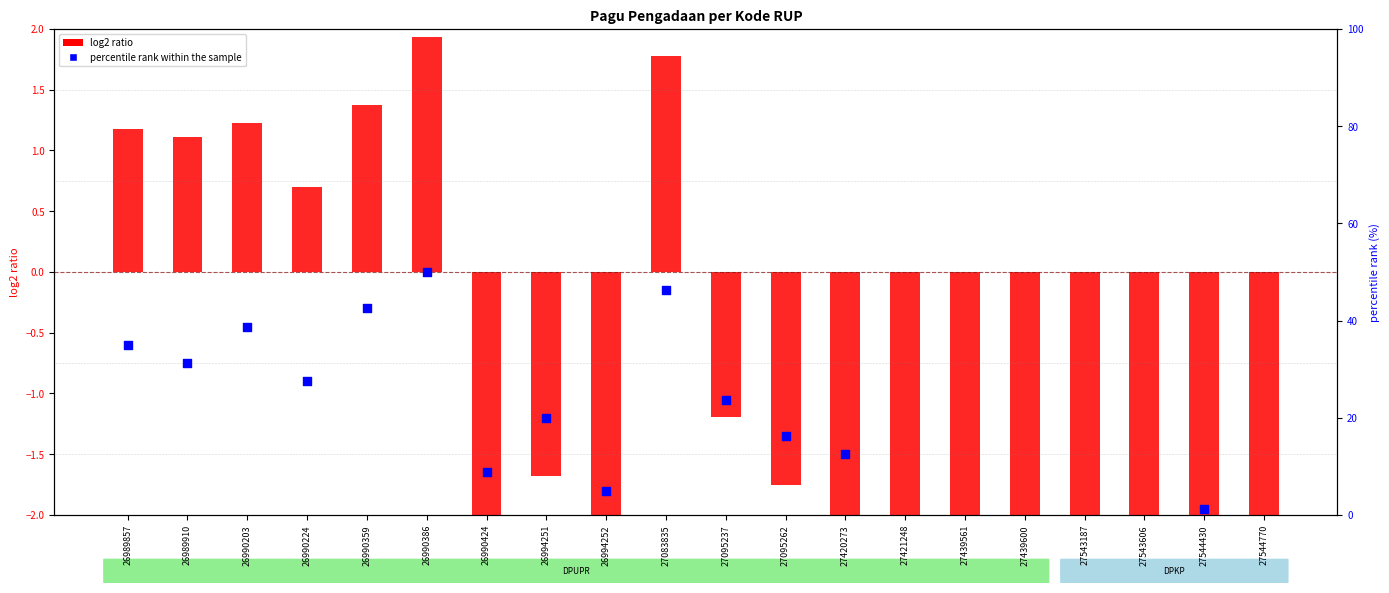

At how many categories does at least one series exceed 0?

7